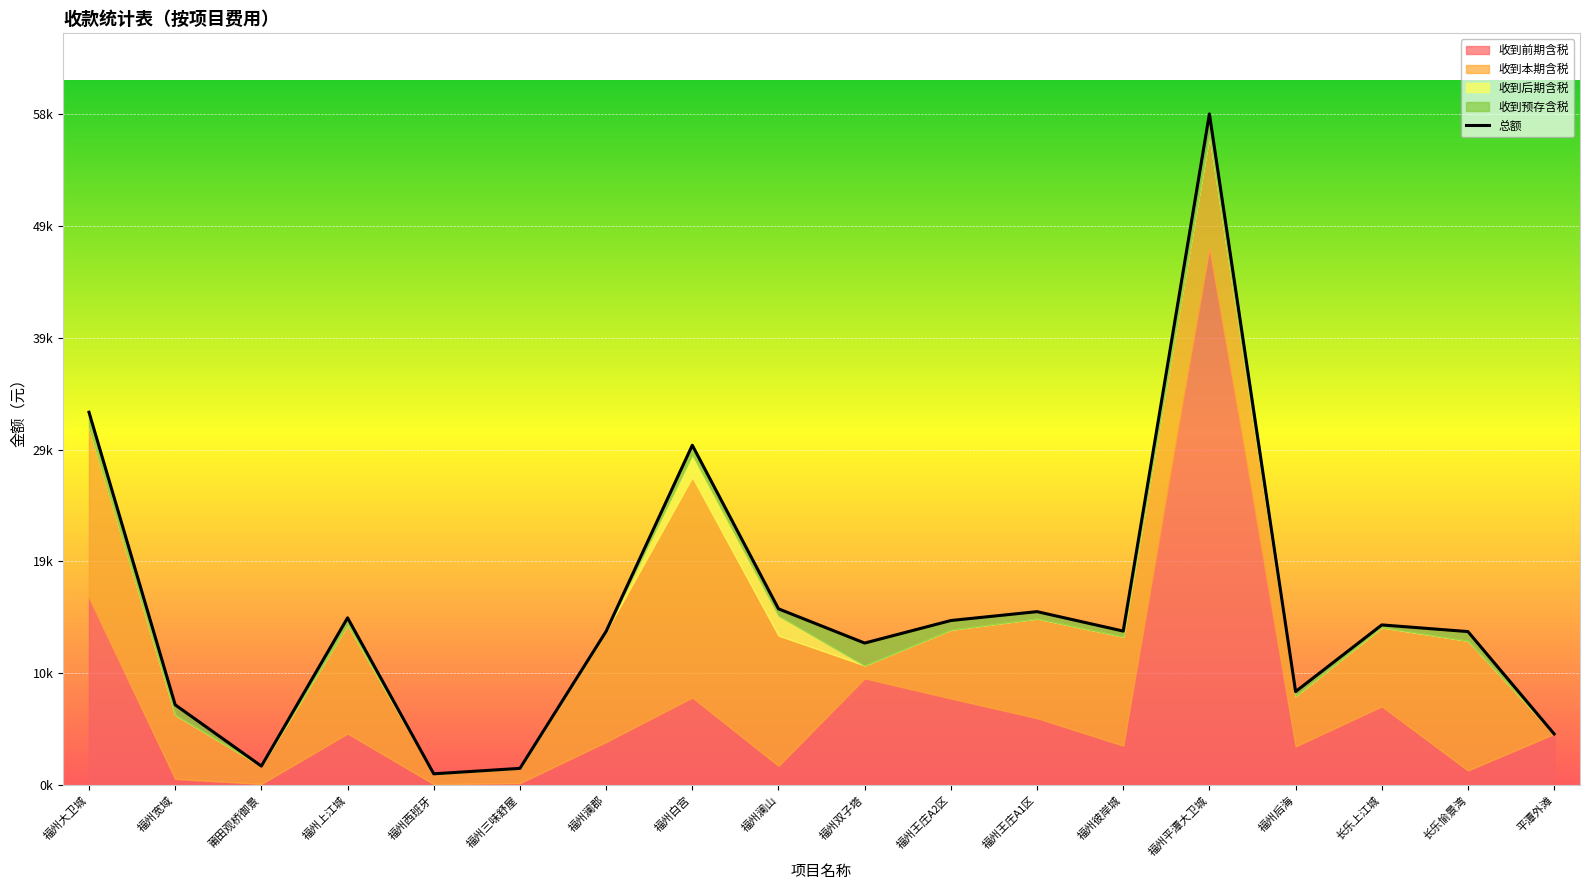

What value does the 收到前期含税 series have at 福州大卫城?

16304.9